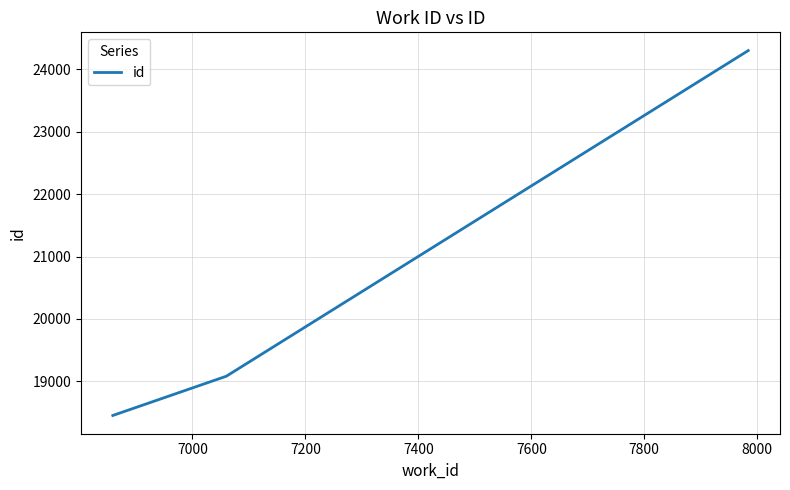

What is the minimum value shown in the chart?

18454